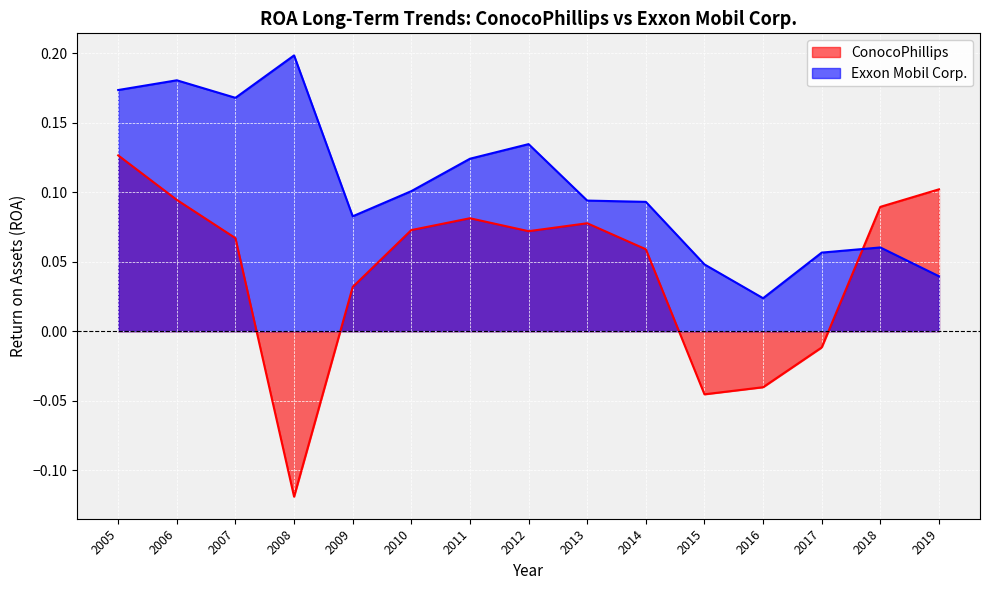

Rank the series at 2016 from lowest to highest value.

ConocoPhillips, Exxon Mobil Corp.